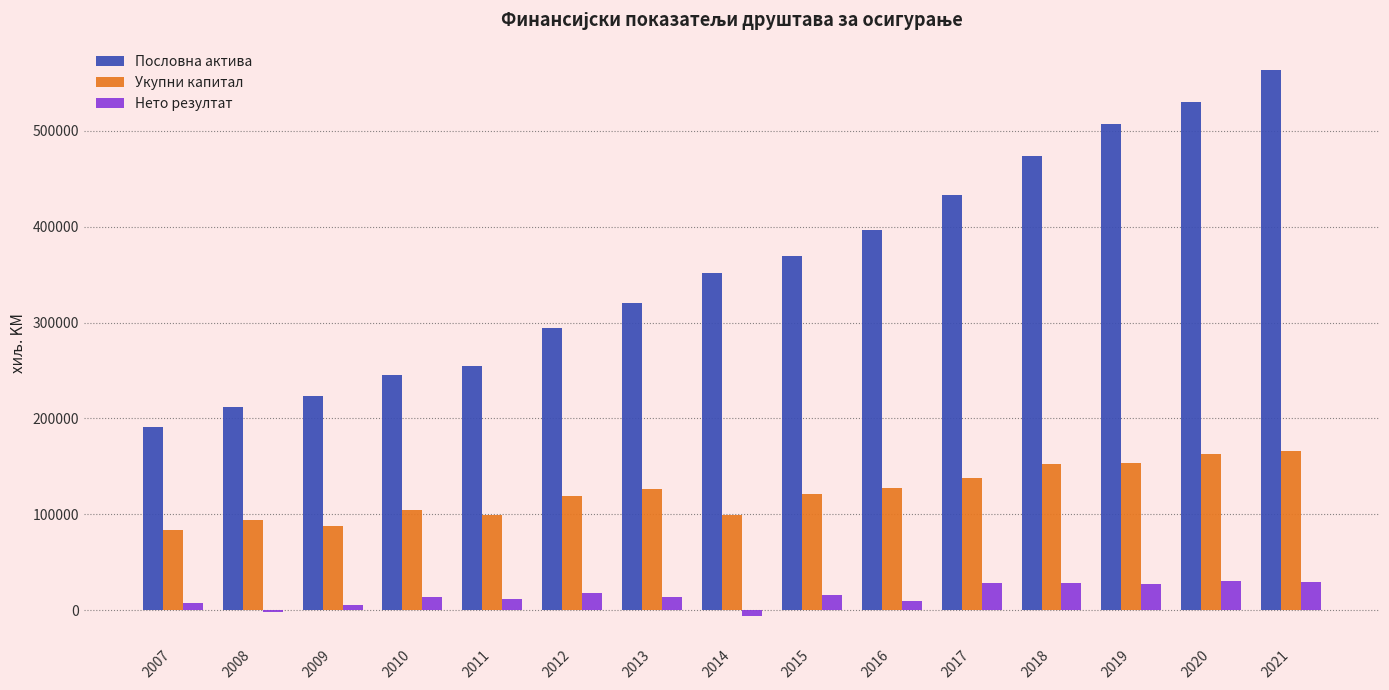

What is the sum of all Нето резултат values?

233106